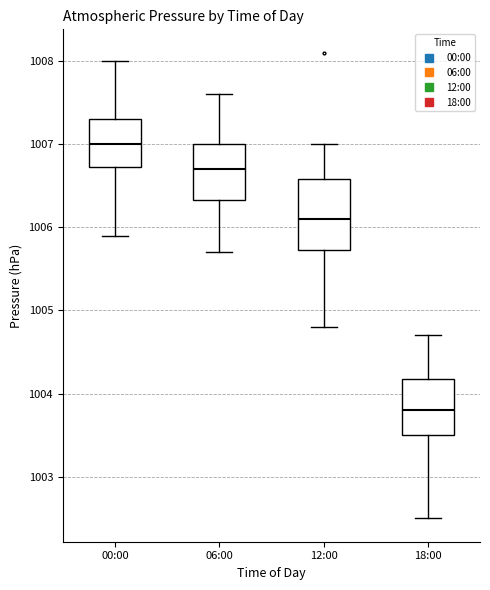

Where does the median line of the box for 00:00 sit on the y-axis? The values are not printed on the chart, so give them approximately, as read against the axis.

1007.0